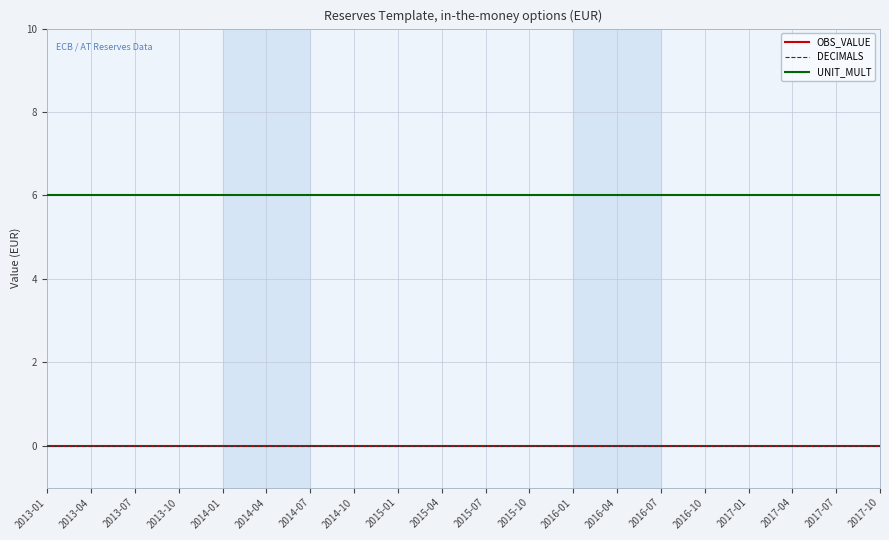

Is this an area chart (filled region under the line)?

No